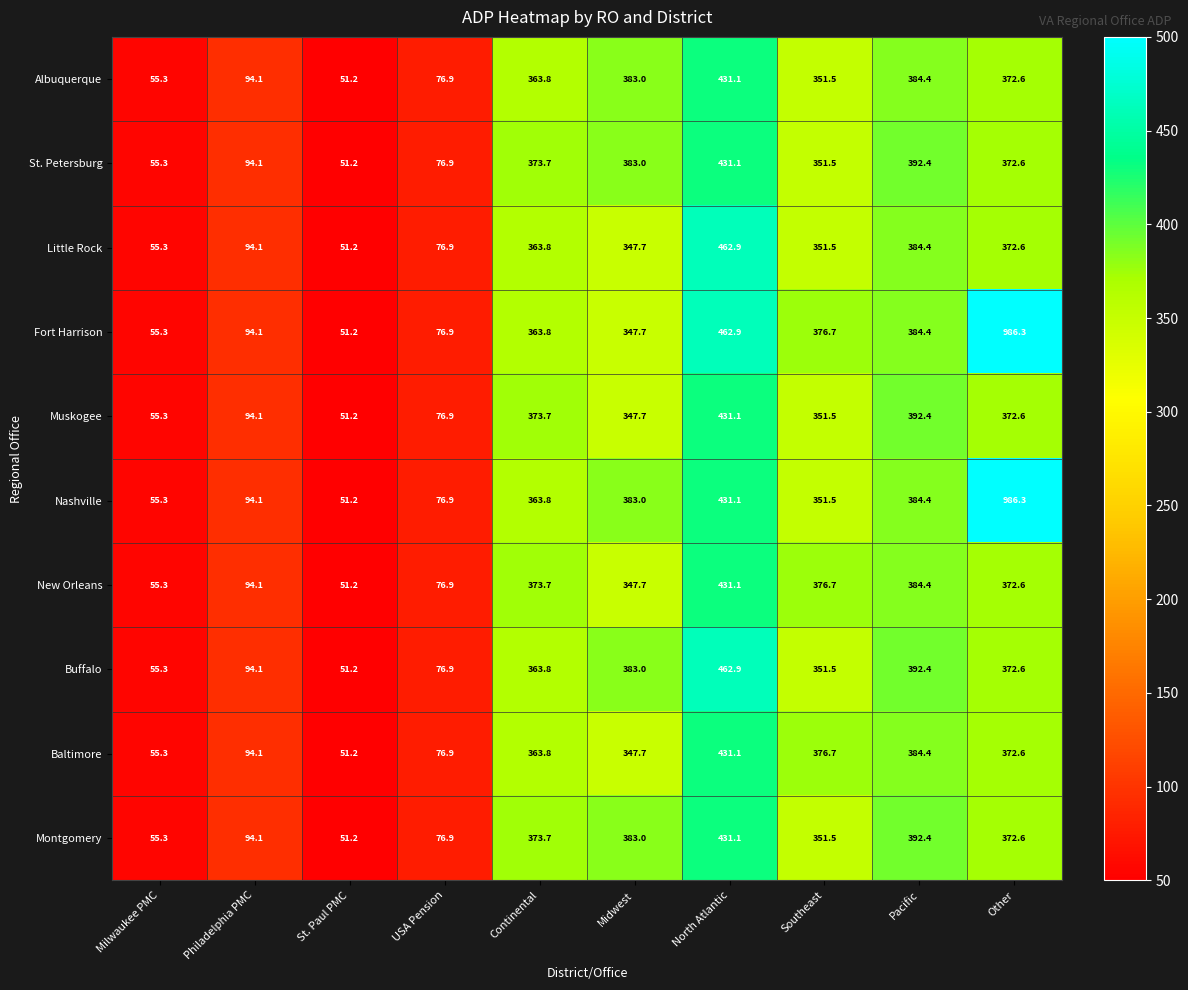

Which series has the largest total across all categories?

Fort Harrison